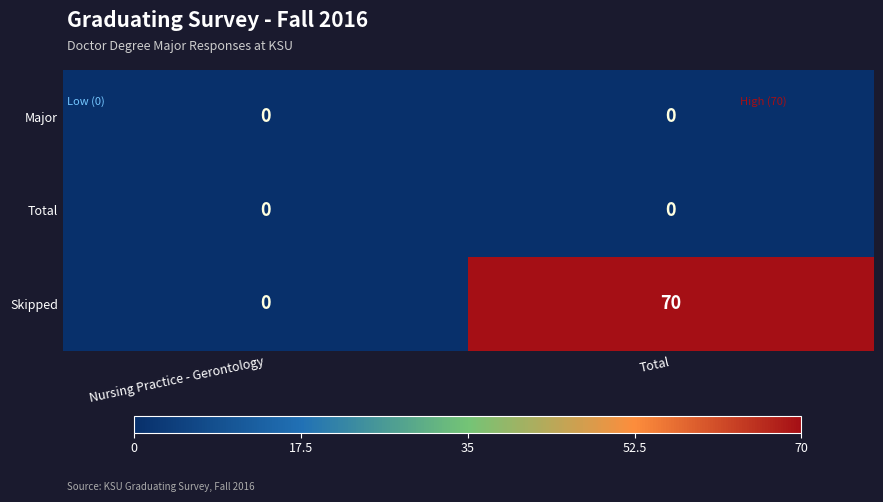

Count the number of categories in the chart.

2